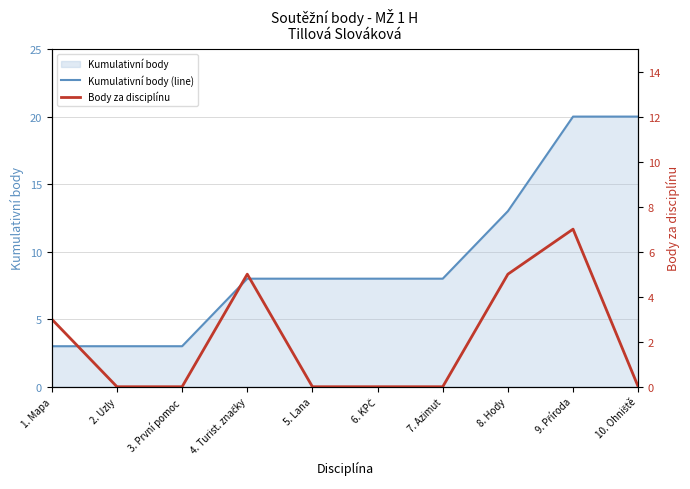

True or false: Kumulativní body (line) has a value of 8 at 5. Lana.

True